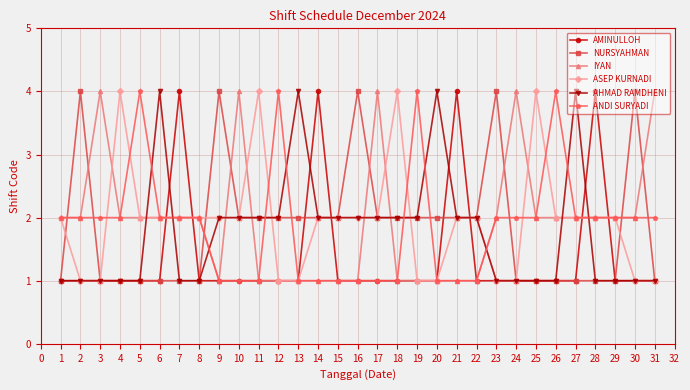

Count the IYAN values in the range 1 to 2.

26